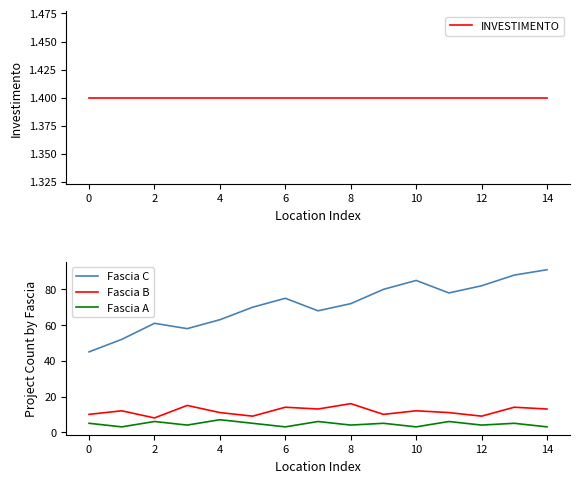

How many categories are shown in the chart?

15